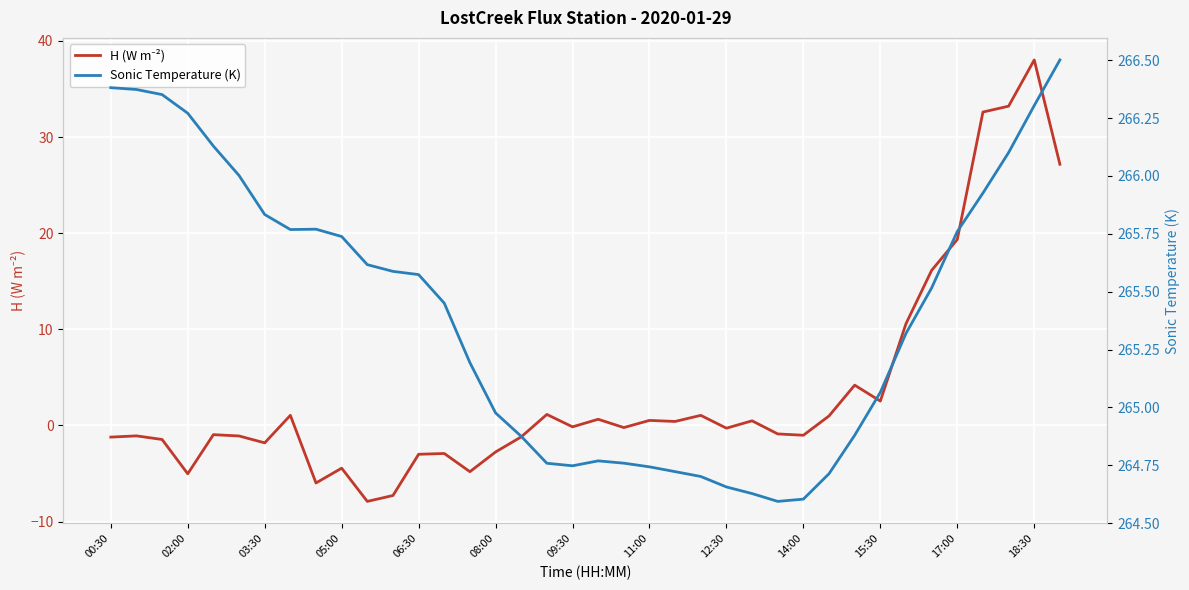

How many data points in H (W m⁻²) are above 0?

17